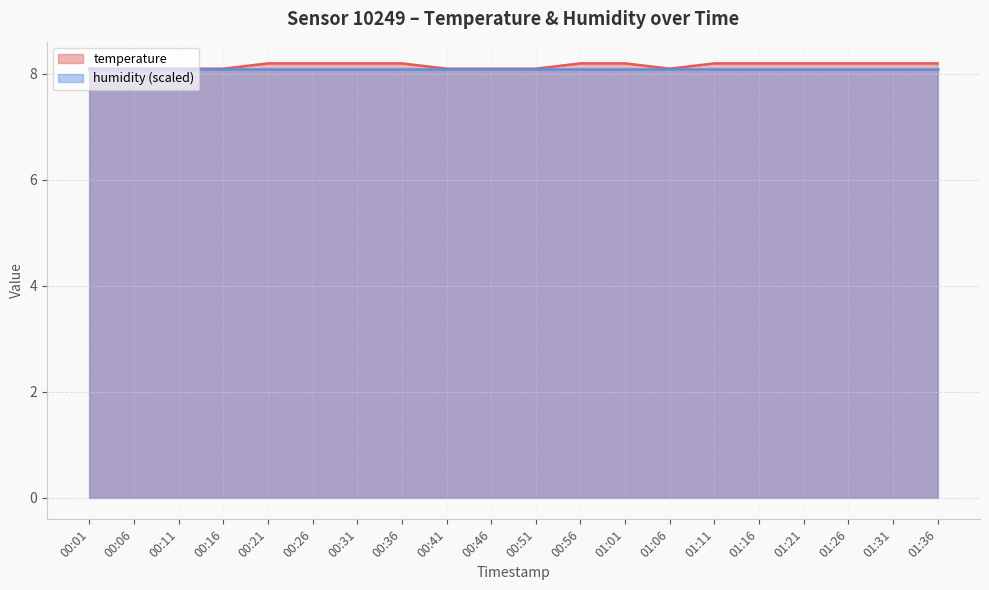

What is the label of the 1st point from the left?

00:01